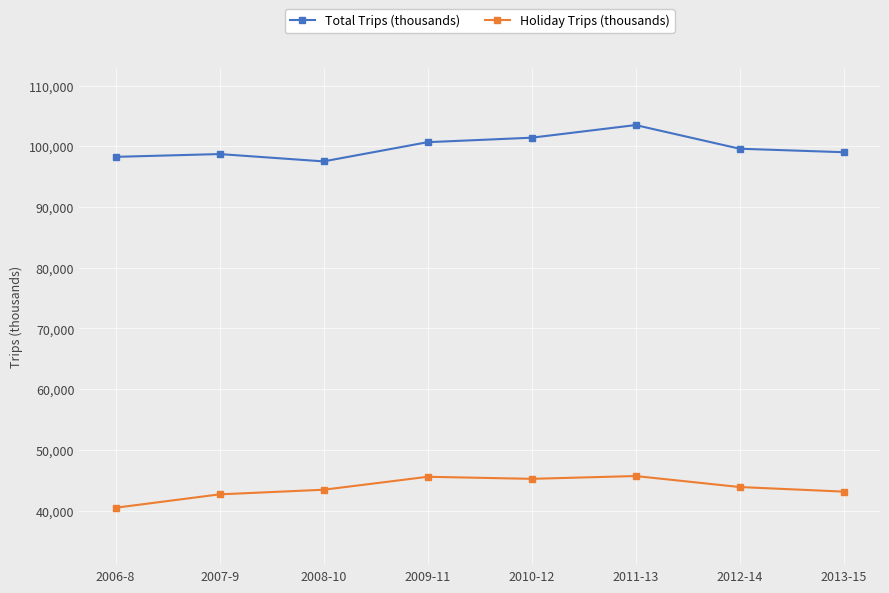

The value of Total Trips (thousands) at 2011-13 is 103500. True or false?

True